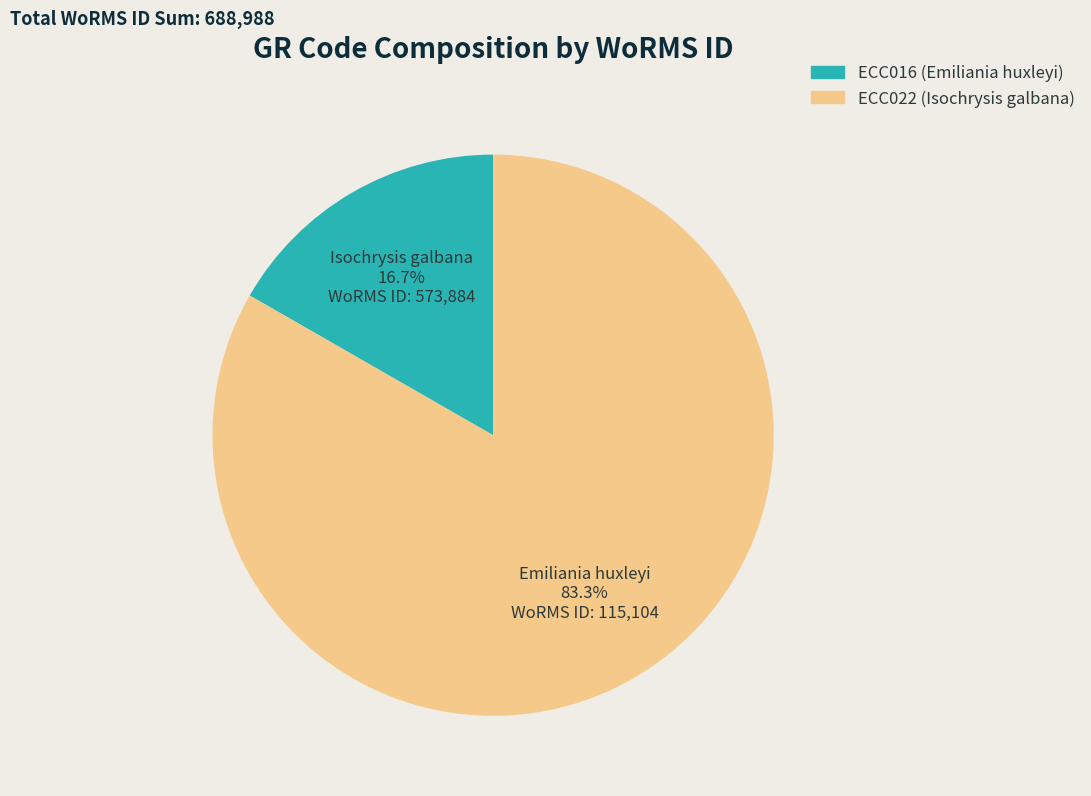

How much of the chart is everything except ECC022?

16.7%